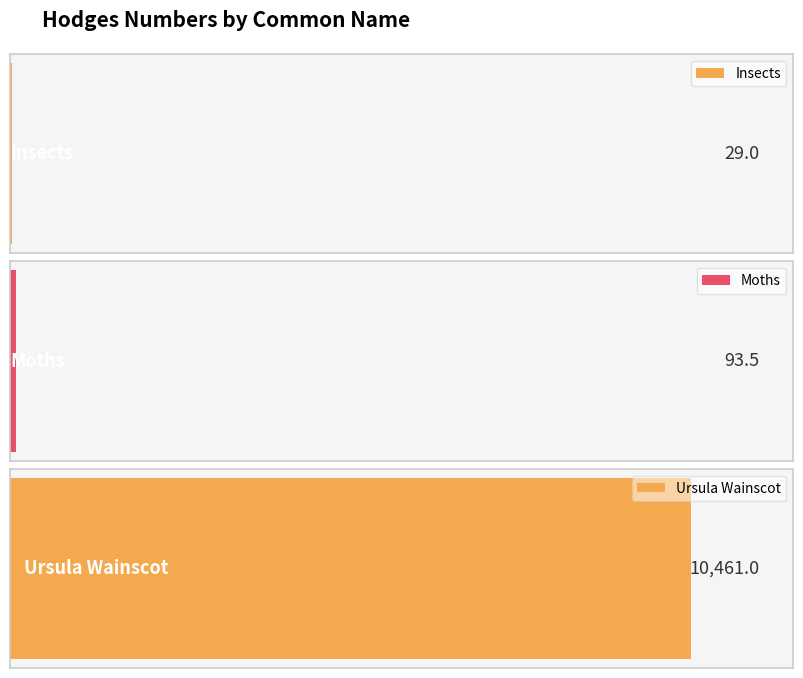

Approximately how many times larger is the value at Ursula Wainscot compared to Moths?

111.9